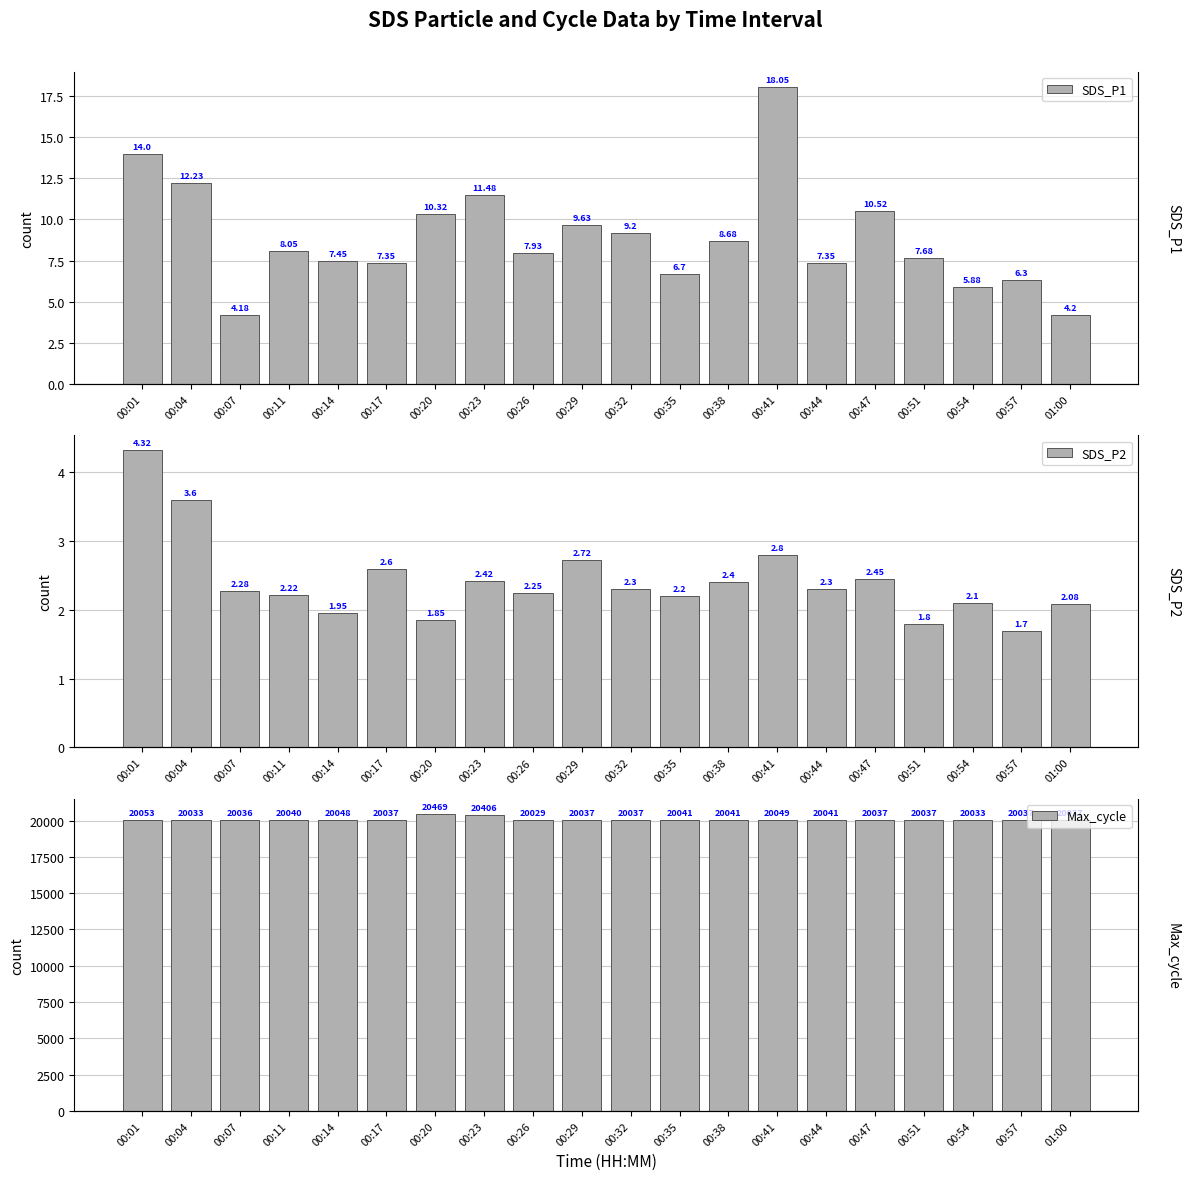

What is the smallest value displayed?

1.7